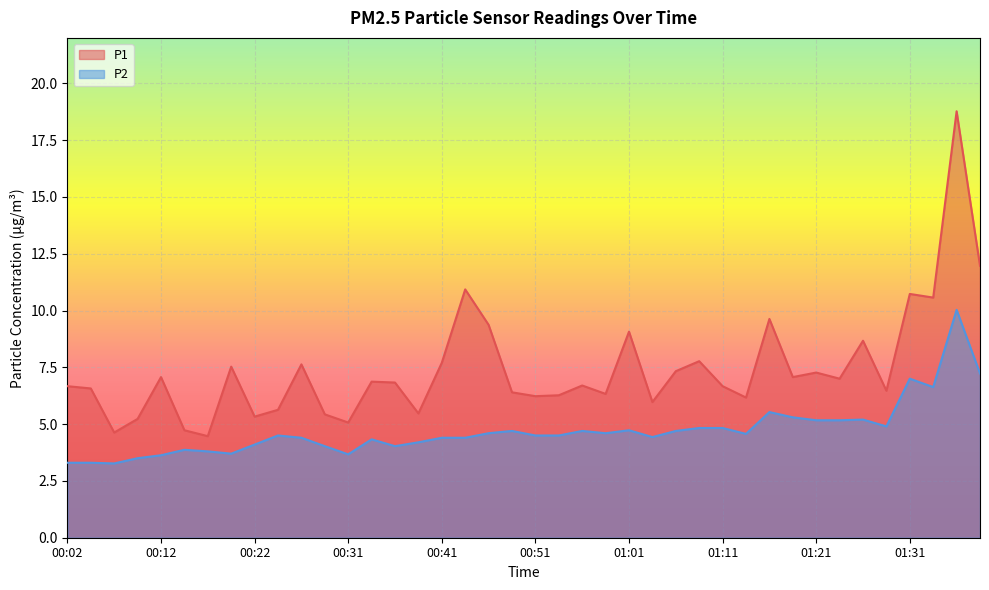

What is the label of the 38th point from the left?

01:34